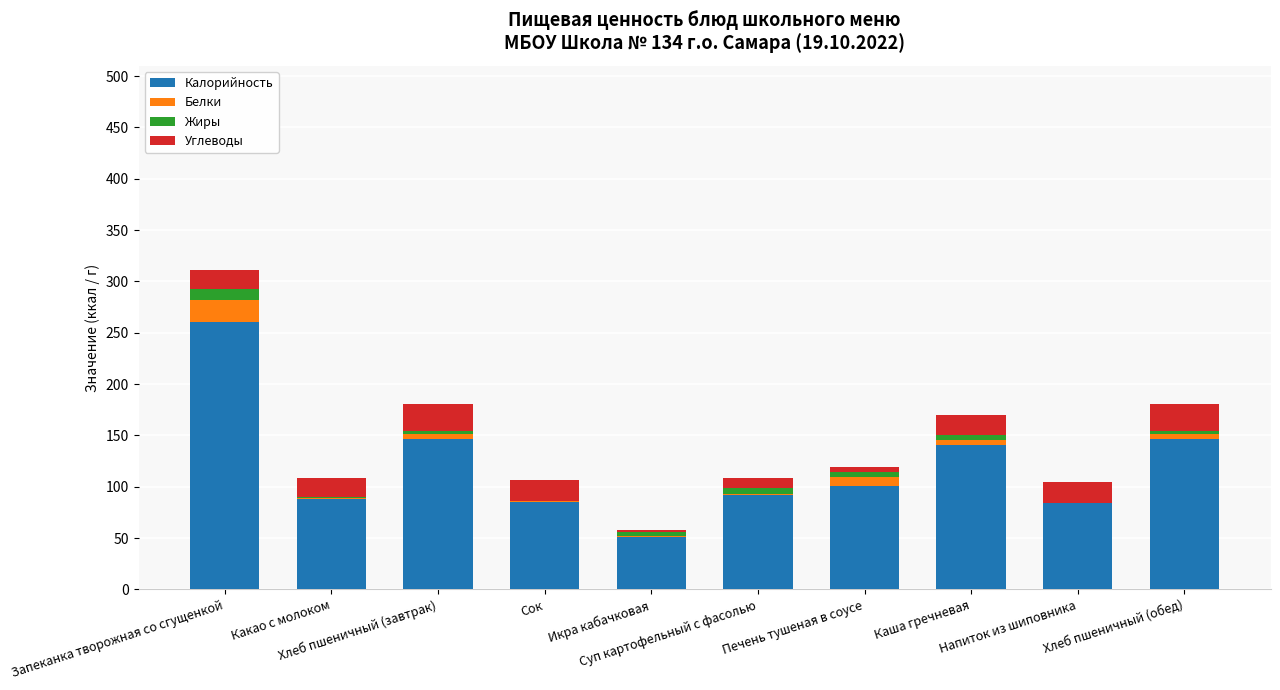

What is the average value of the Калорийность series?

119.6